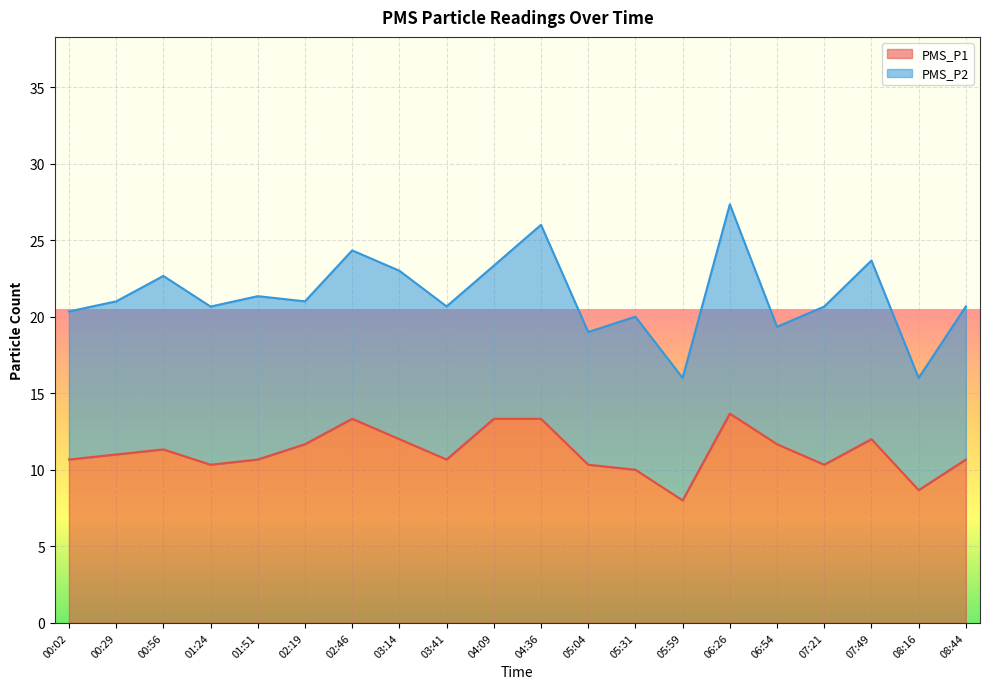

What is the difference between the maximum and minimum values?

5.7